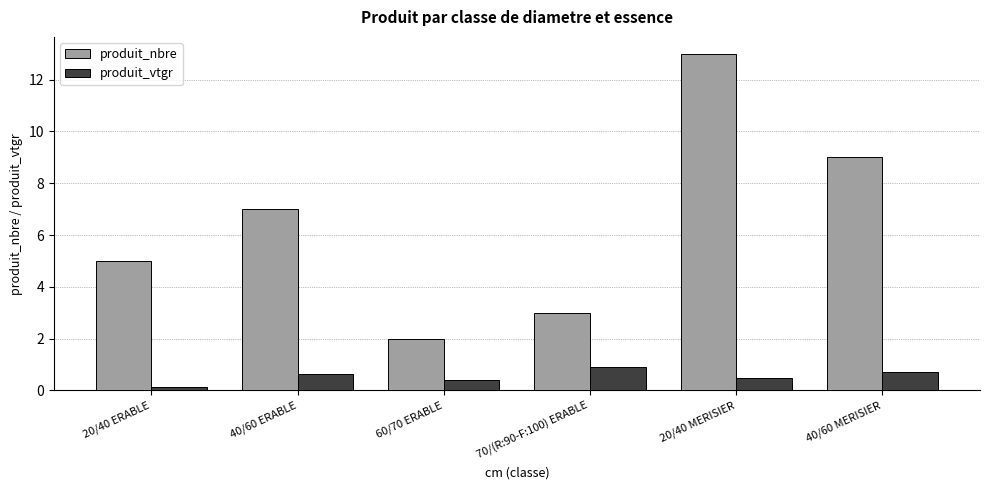

List the series in order of their peak value, lowest first.

produit_vtgr, produit_nbre